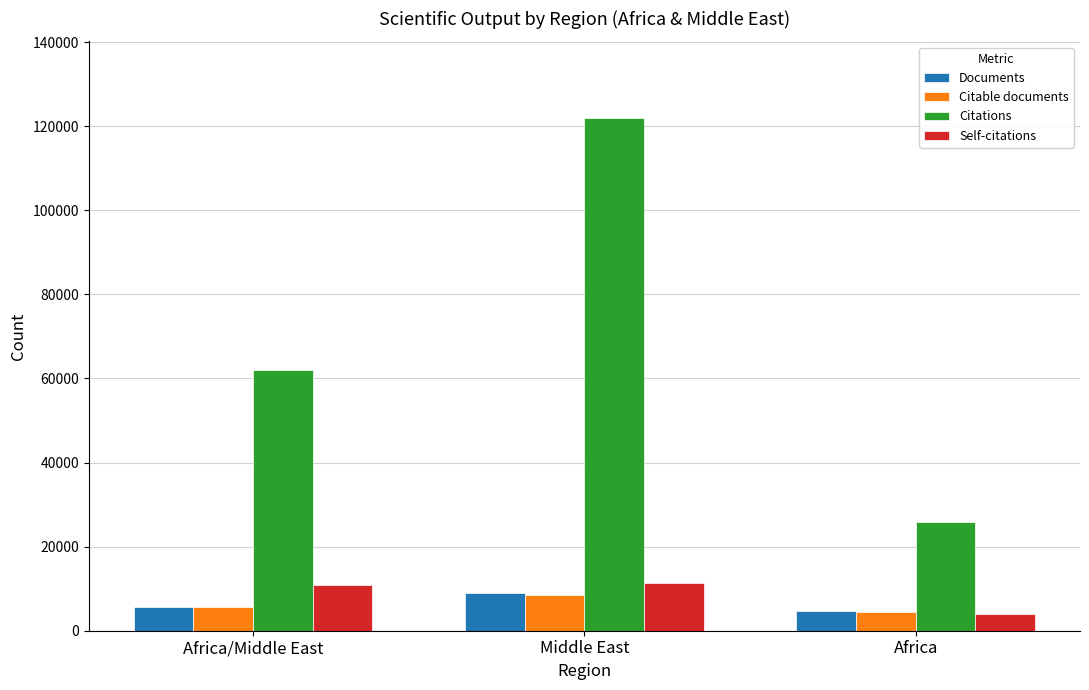

At which category is the sum across all series the highest?

Middle East